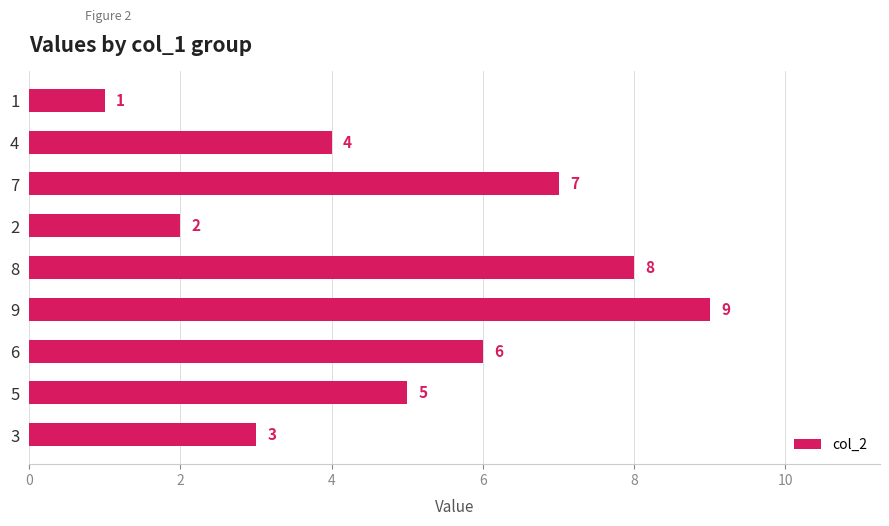

What is the label of the 8th bar from the bottom?

4